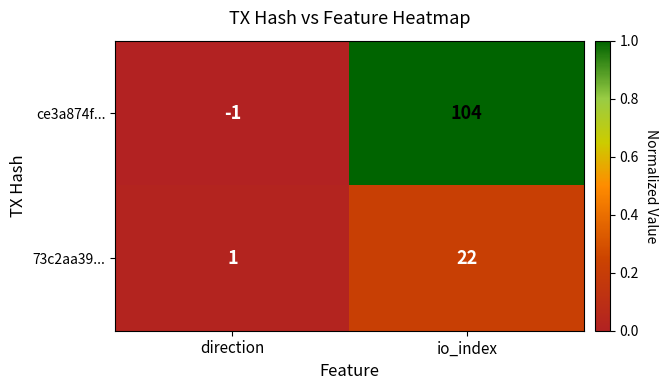

What is the difference between the 73c2aa39... values at io_index and direction?

21